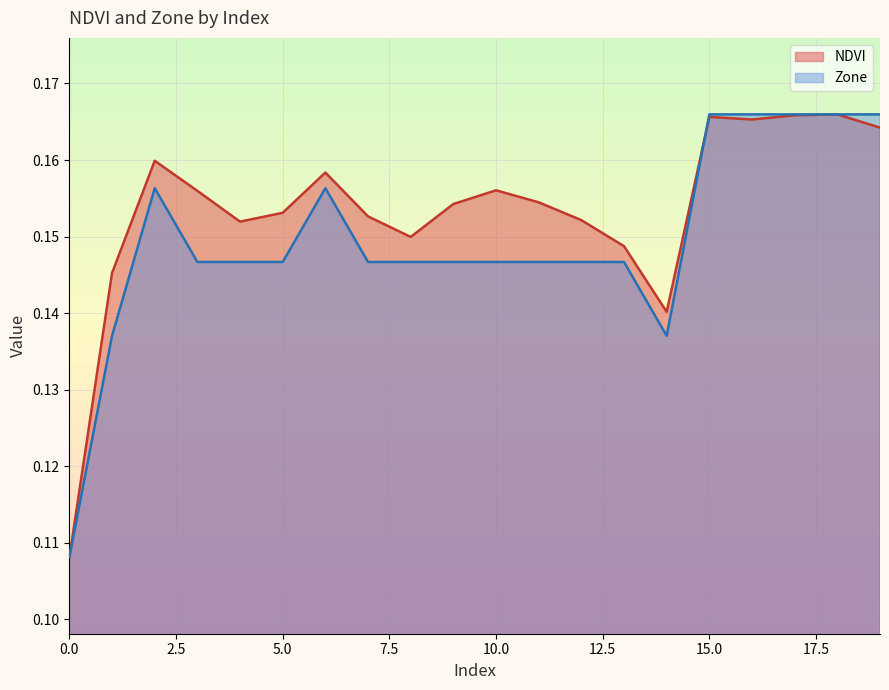

Where is the first local maximum?

2